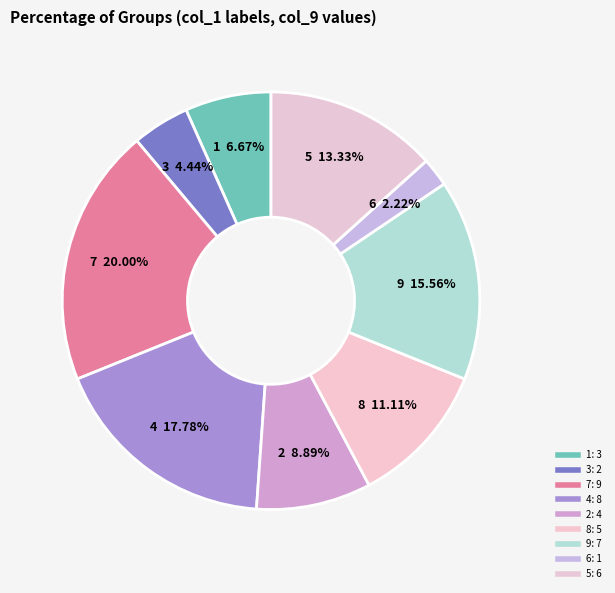

How many segments does this pie chart have?

9